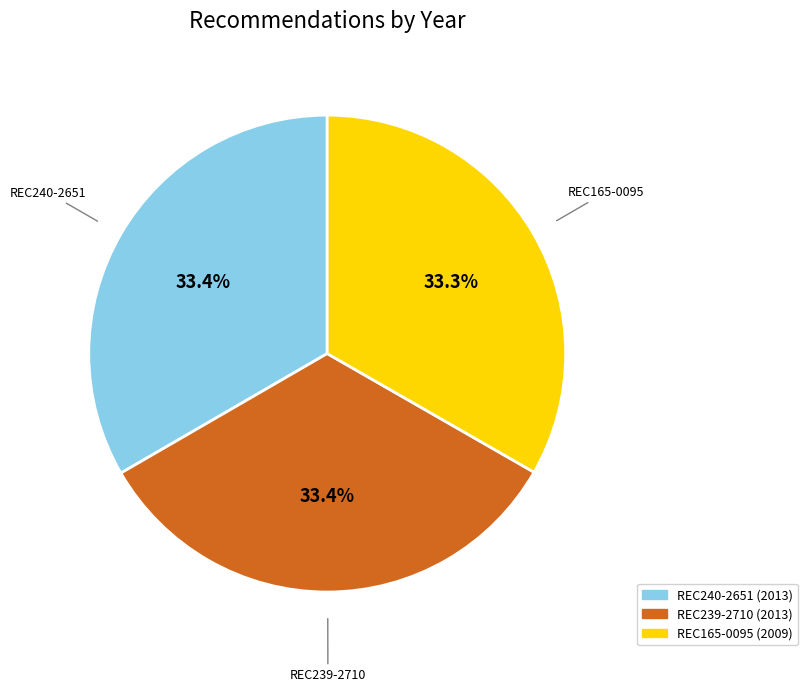

Approximately how many times larger is the value at REC165-0095 compared to REC239-2710?

1.0